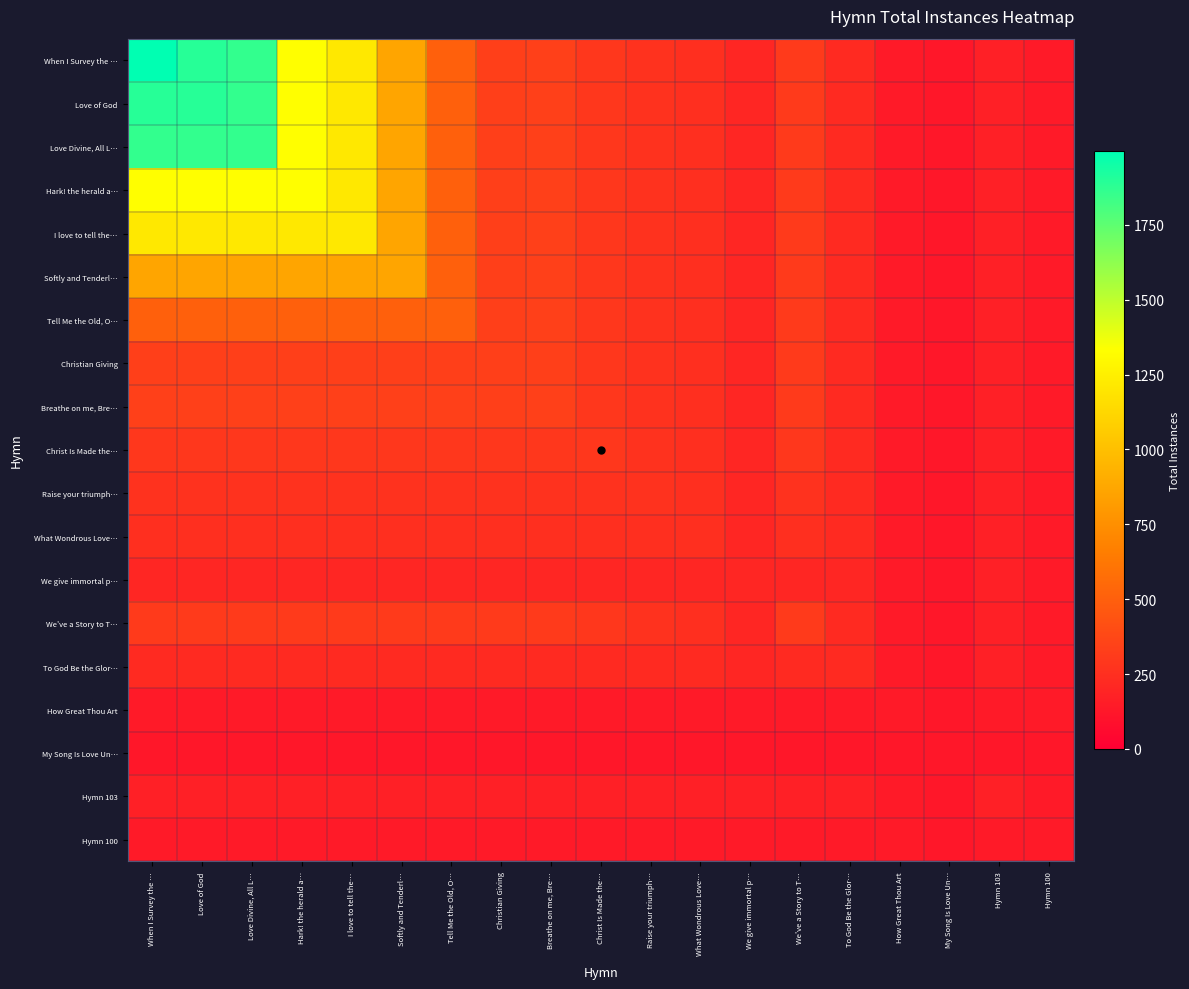

What is the spread (max minus min) of values at Tell Me the Old, O…?

377